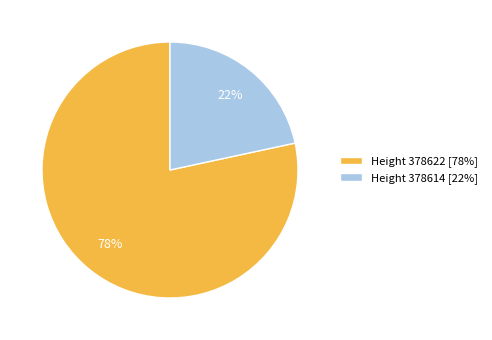

Rank the categories by value from highest to lowest.

Height 378622 [78%], Height 378614 [22%]